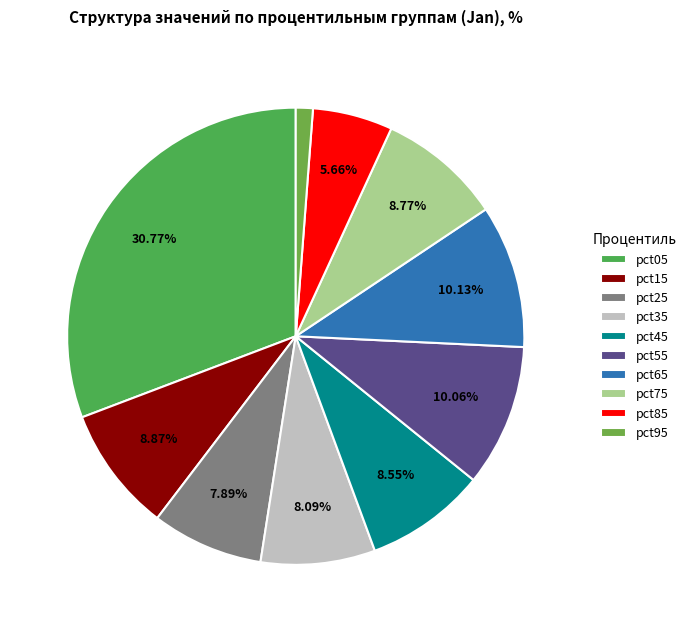

What is the change in value from pct65 to pct95?

-1.7